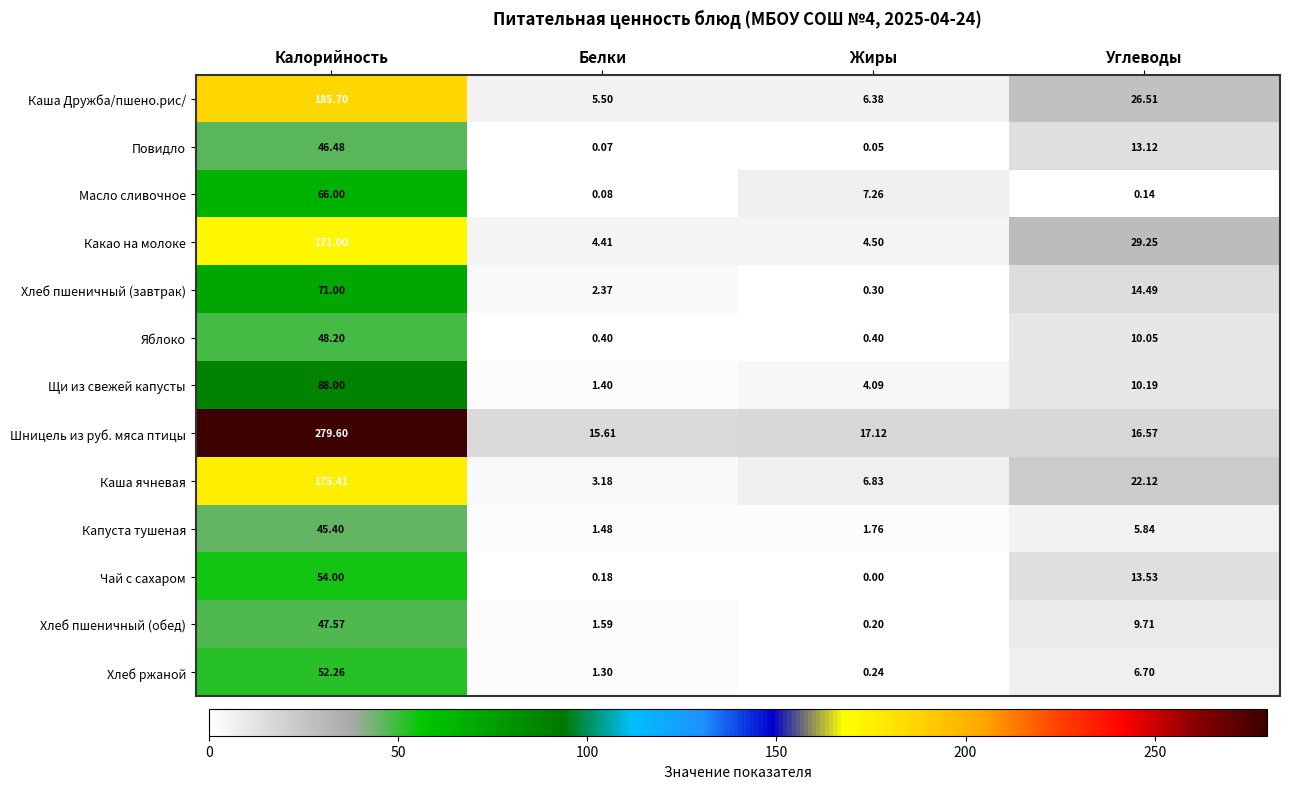

Which category has the highest value in the Яблоко series?

Калорийность